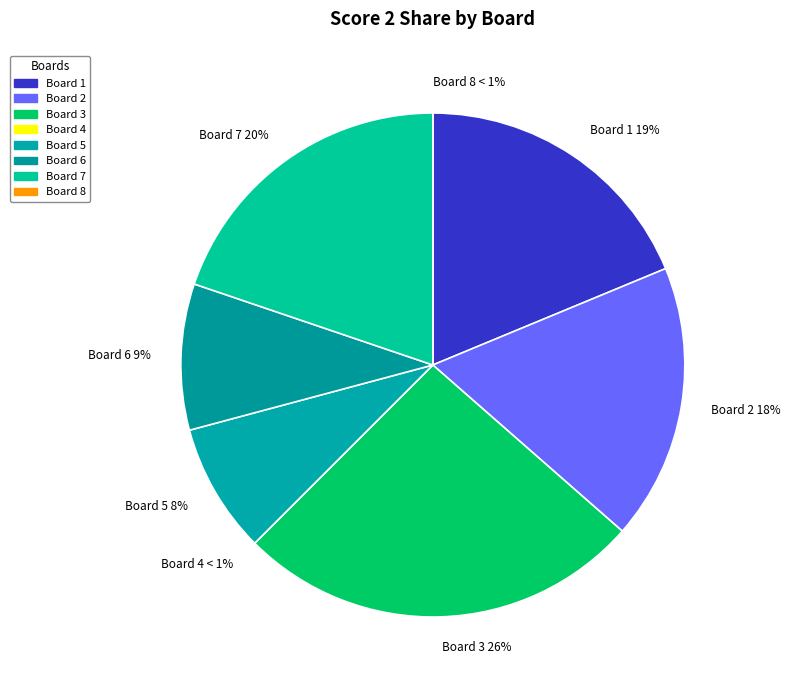

How many slices are in this pie chart?

8